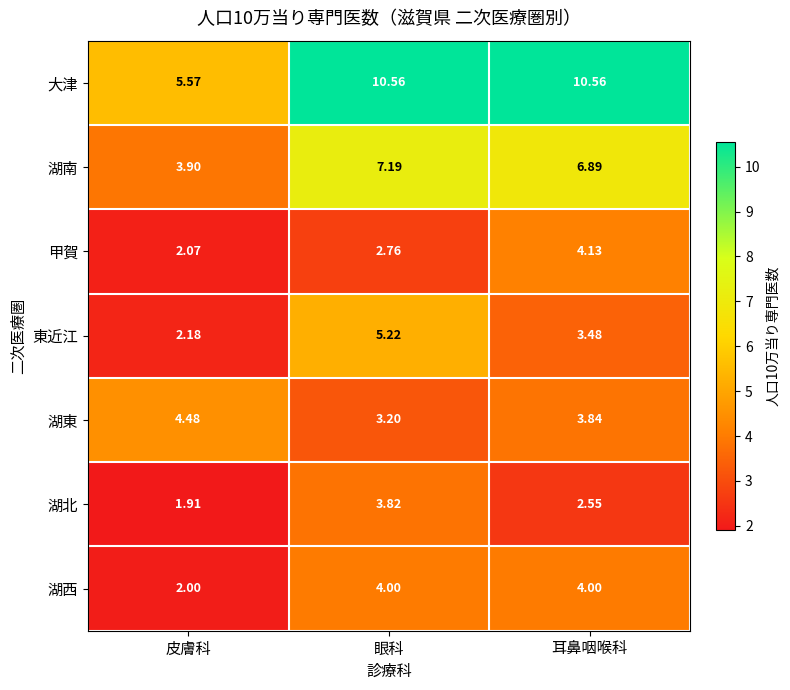

At 耳鼻咽喉科, list the series in order from smallest to largest.

湖北, 東近江, 湖東, 湖西, 甲賀, 湖南, 大津